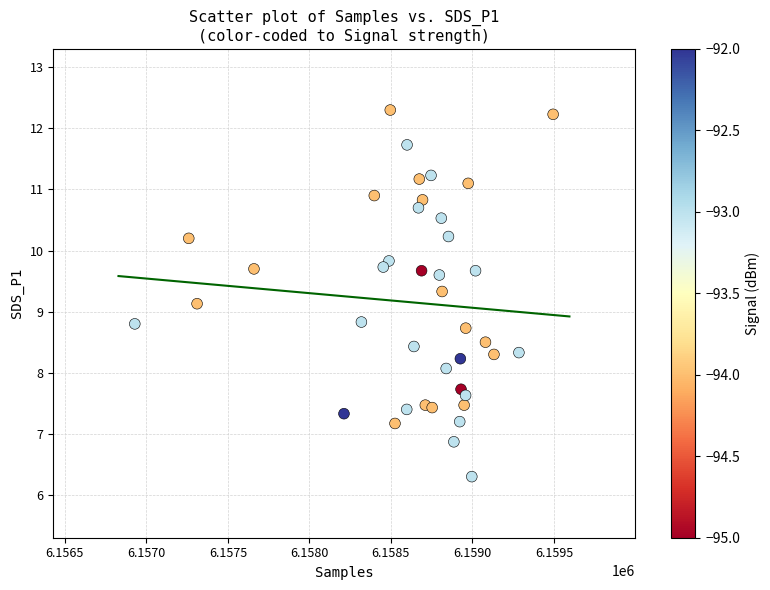

What is the range of X values (max minus min)?

2566.0